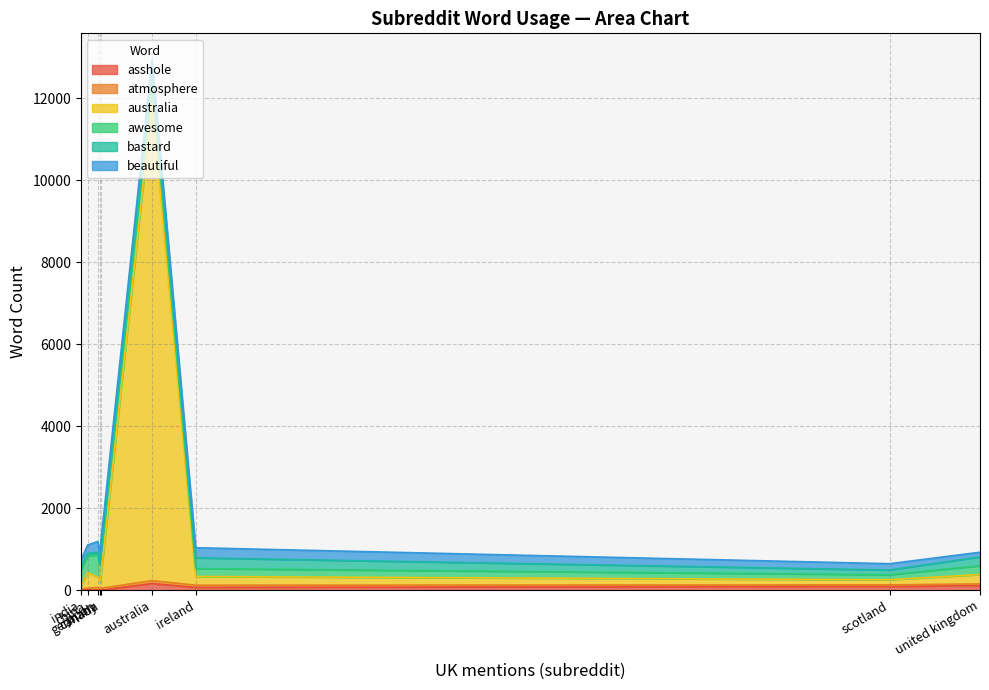

What is the difference between the second highest and second lowest values in the australia series?

263